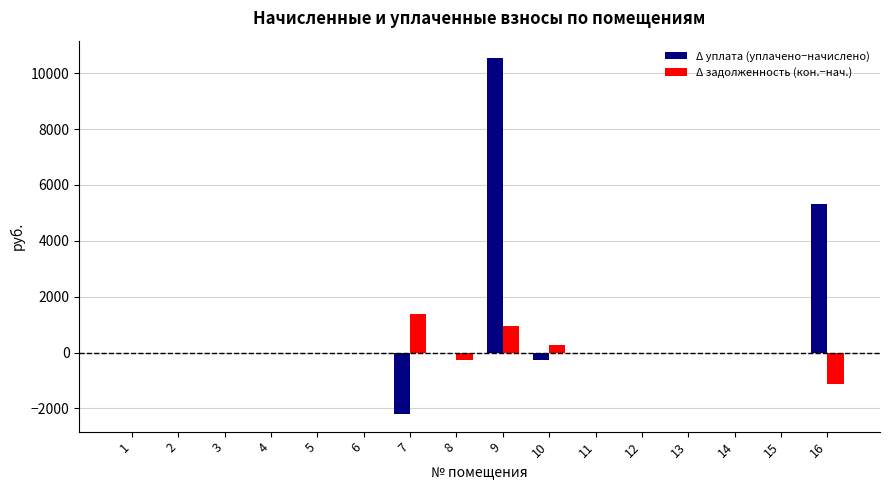

How many data points does each series have?

16